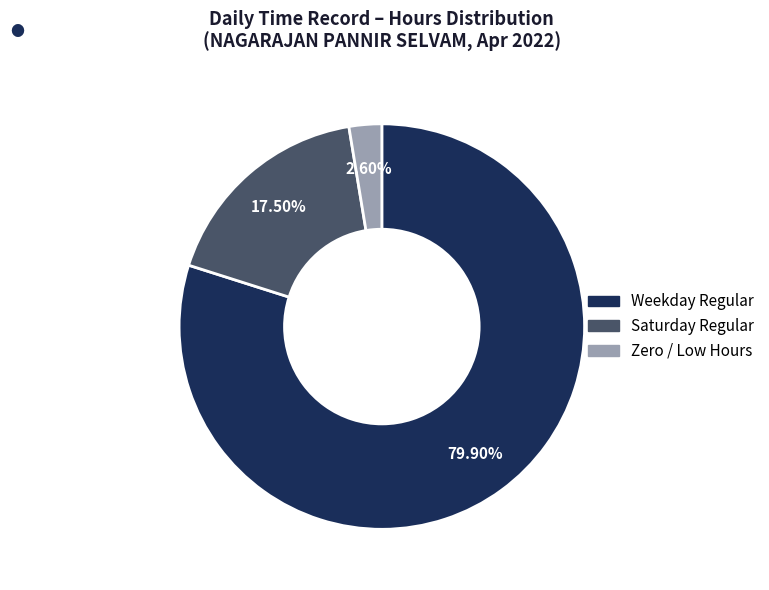

Does any single category account for the majority?

Yes